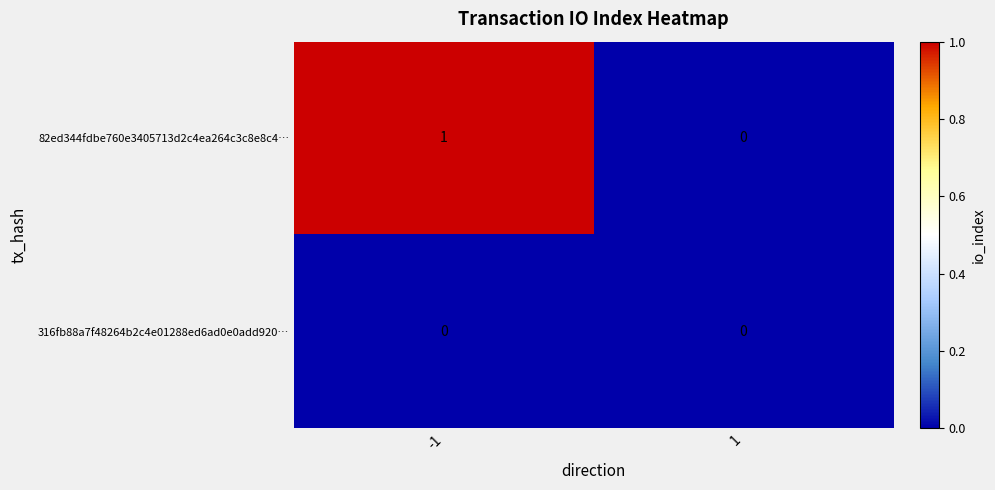

Rank the series by their average value, from lowest to highest.

316fb88a7f48264b2c4e01288ed6ad0e0add920…, 82ed344fdbe760e3405713d2c4ea264c3c8e8c4…